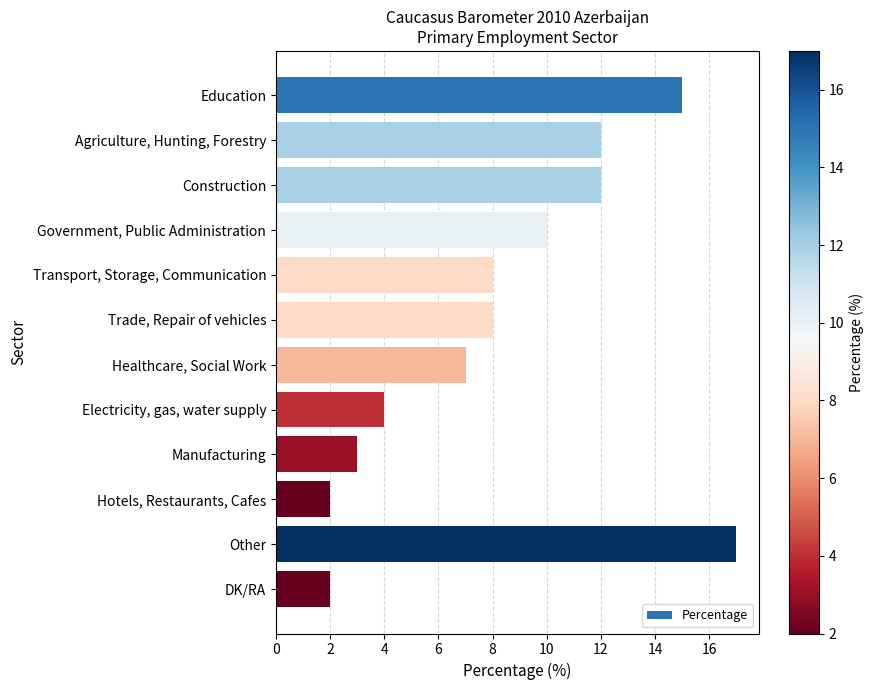

Reading top to bottom, transcribe all the data shown in this chart.

Education=15	Agriculture, Hunting, Forestry=12	Construction=12	Government, Public Administration=10	Transport, Storage, Communication=8	Trade, Repair of vehicles=8	Healthcare, Social Work=7	Electricity, gas, water supply=4	Manufacturing=3	Hotels, Restaurants, Cafes=2	Other=17	DK/RA=2